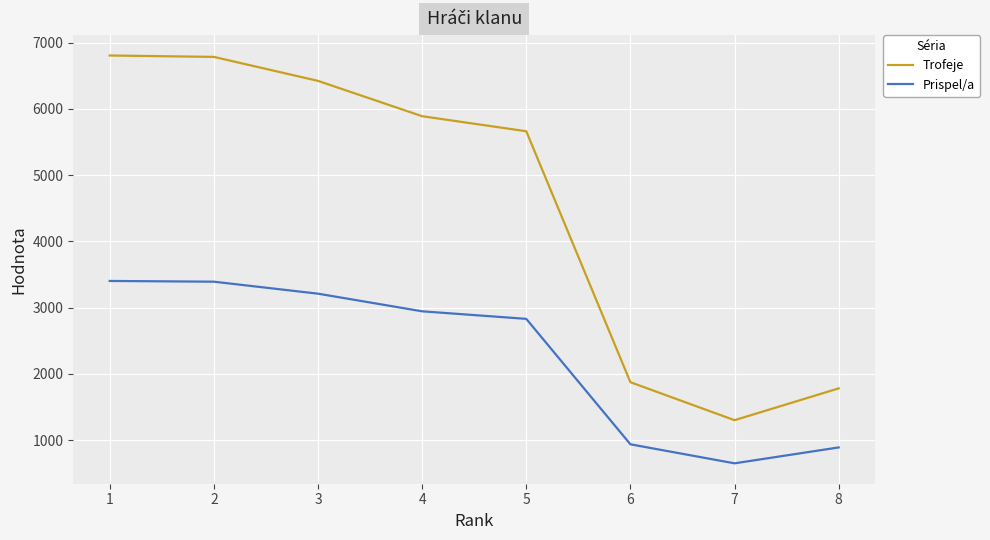

How many lines are shown in the chart?

2